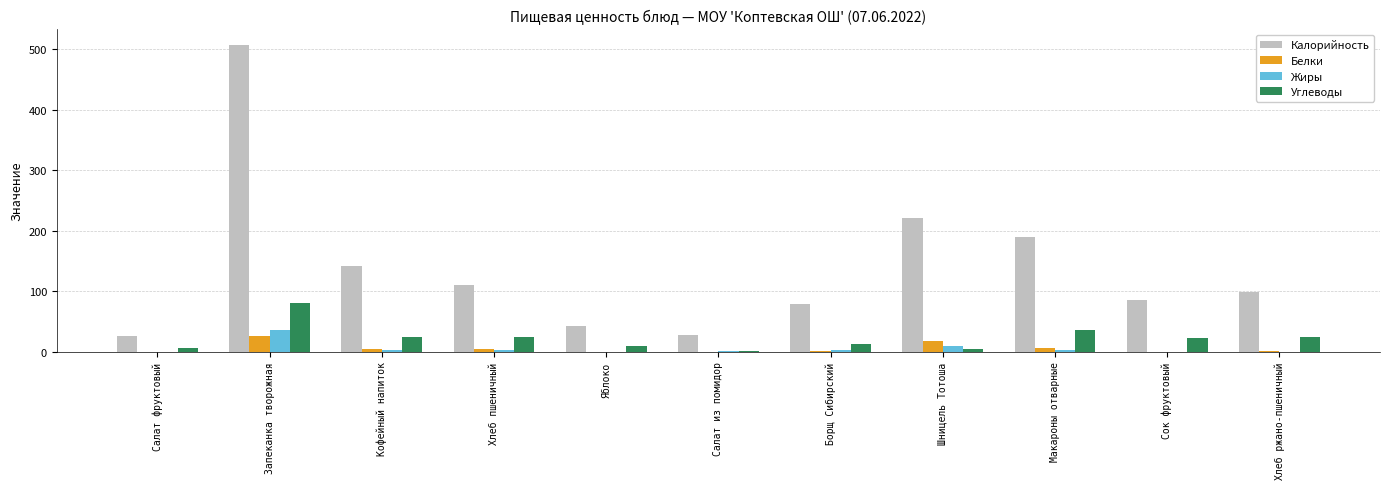

The value of Углеводы at Кофейный напиток is 24.7. True or false?

True